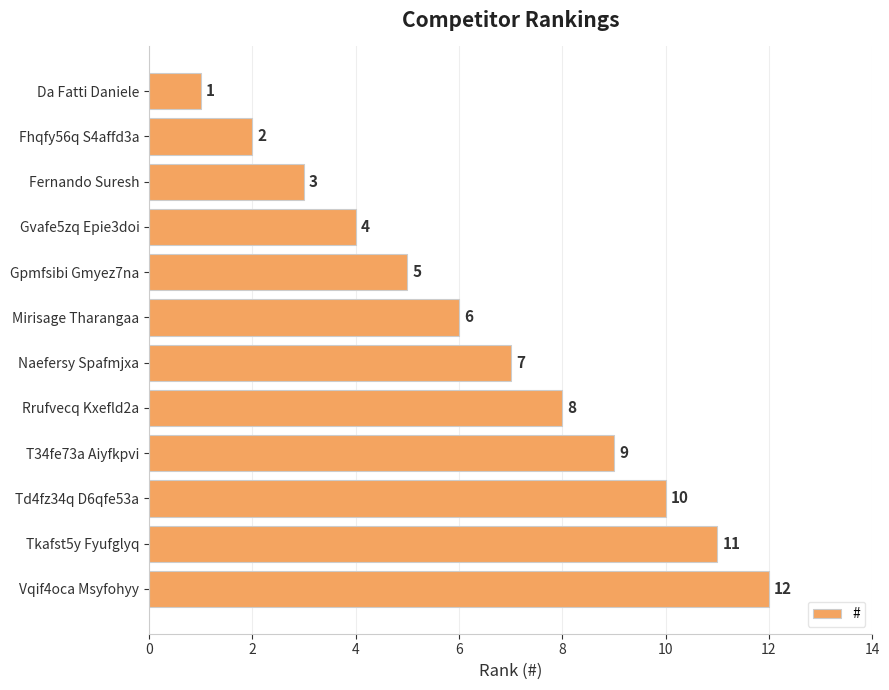

Which category has the highest value across all series?

Vqif4oca Msyfohyy